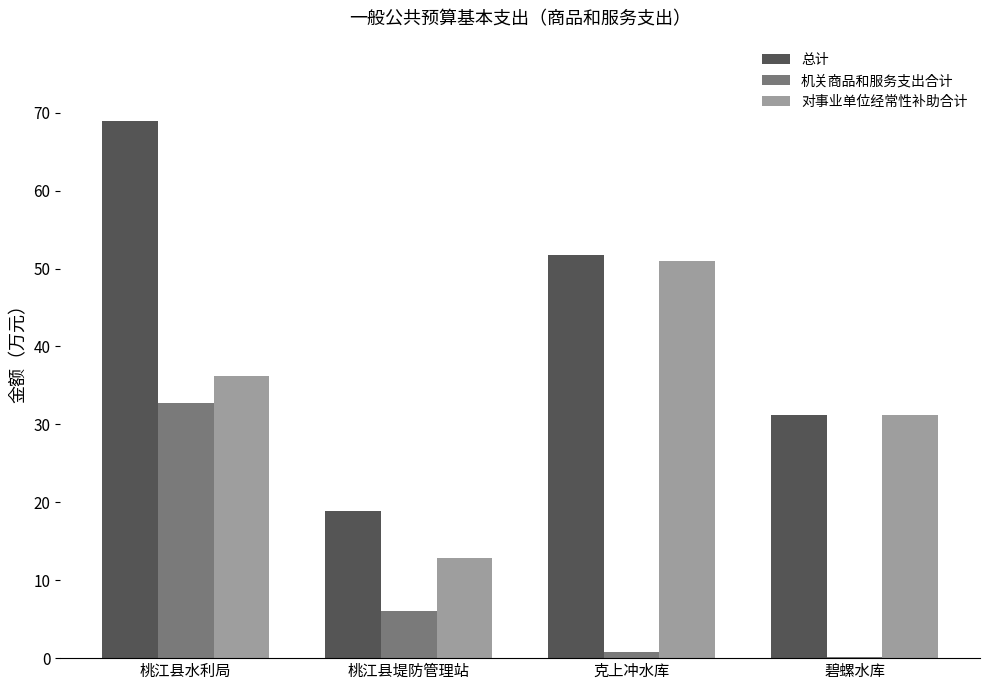

Which series changed the most between 桃江县水利局 and 克上冲水库?

机关商品和服务支出合计